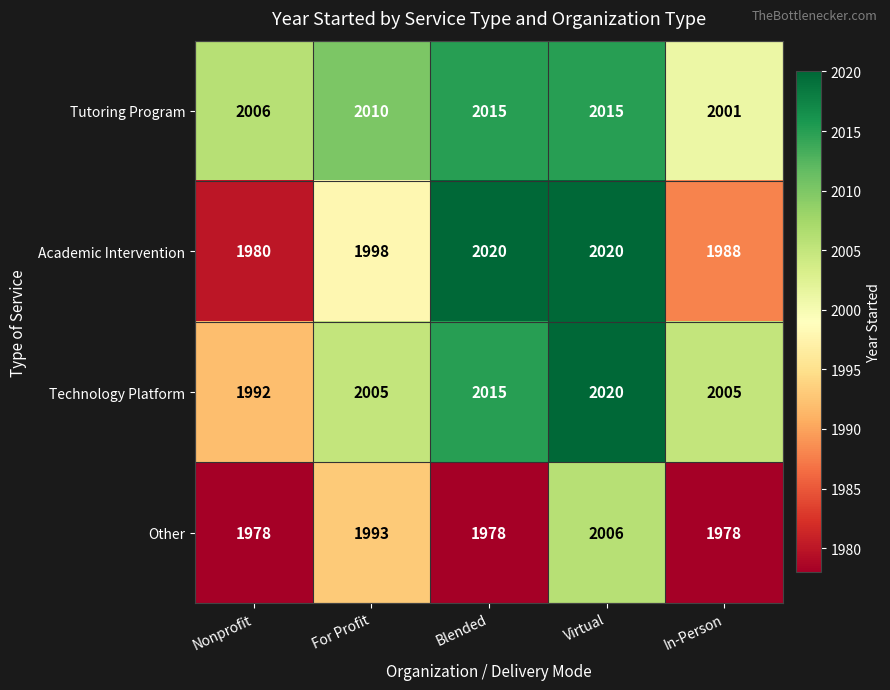

What is the difference between the second highest and second lowest values in the Tutoring Program series?

9